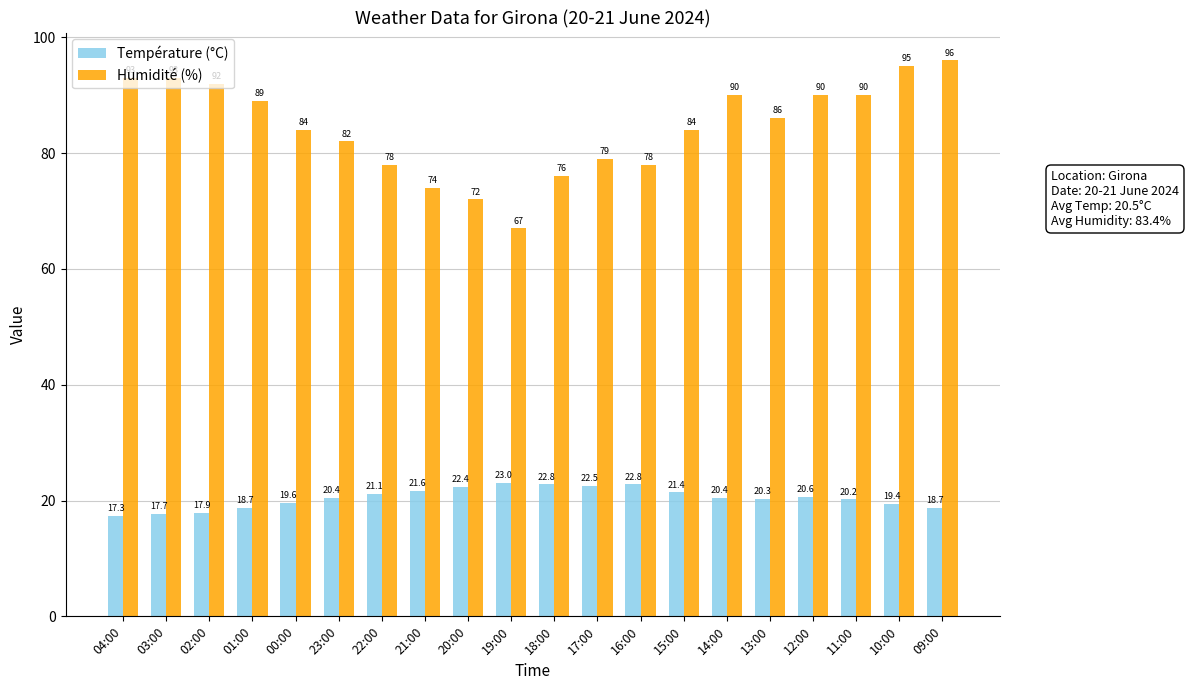

List the series in order of their overall mean, highest first.

Humidité (%), Température (°C)